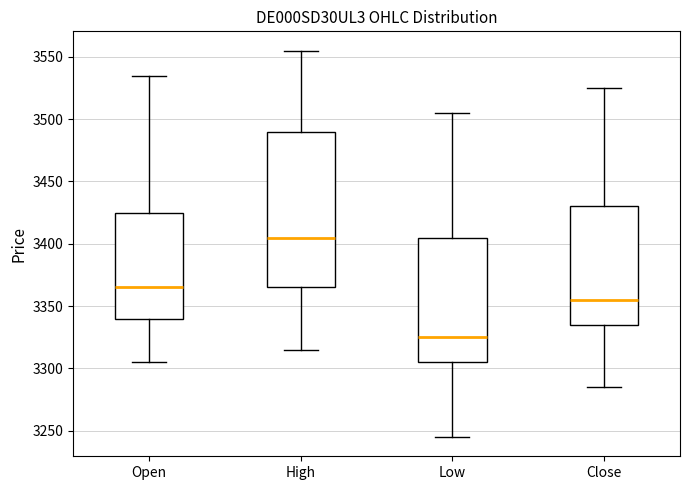

Reading left to right, transcribe this box plot: for each box, give where its median line is, the range the box spans, and where its two whiskers end, as read against the y-axis. The values are not printed on the chart, so give them approximately, as read against the axis.

Open: median 3365, box 3340 to 3425, whiskers 3305 to 3535
High: median 3405, box 3365 to 3490, whiskers 3315 to 3555
Low: median 3325, box 3305 to 3405, whiskers 3245 to 3505
Close: median 3355, box 3335 to 3430, whiskers 3285 to 3525